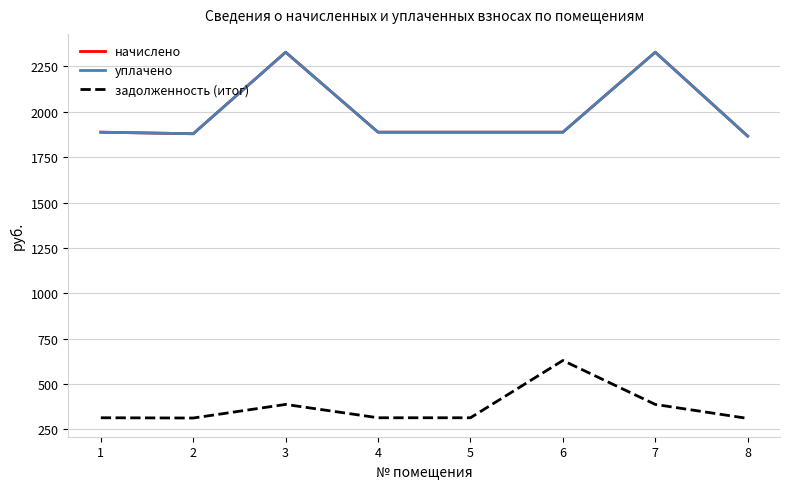

Does the chart display data point markers on the line(s)?

No